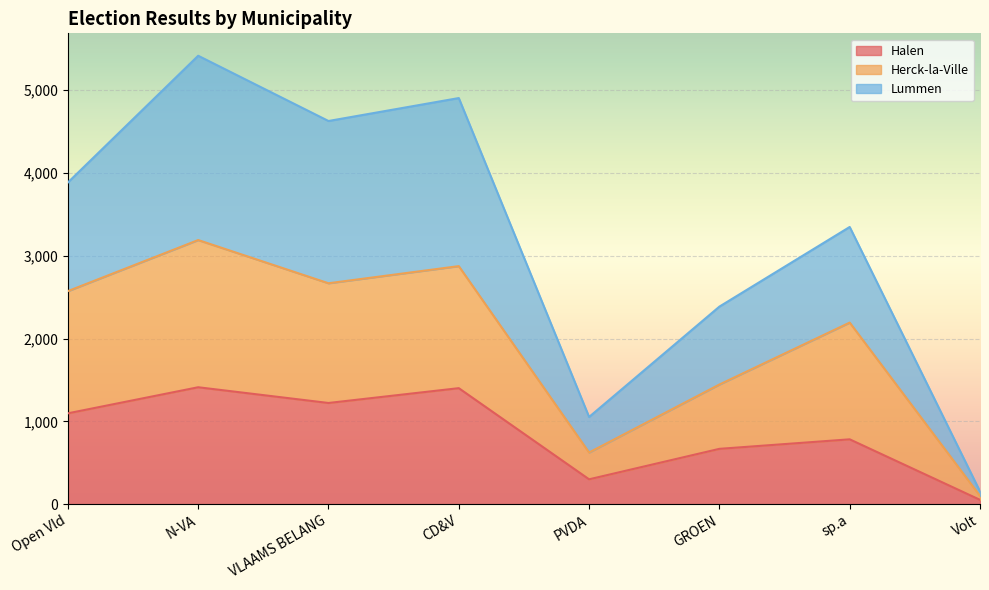

At which category is the sum across all series the highest?

N-VA